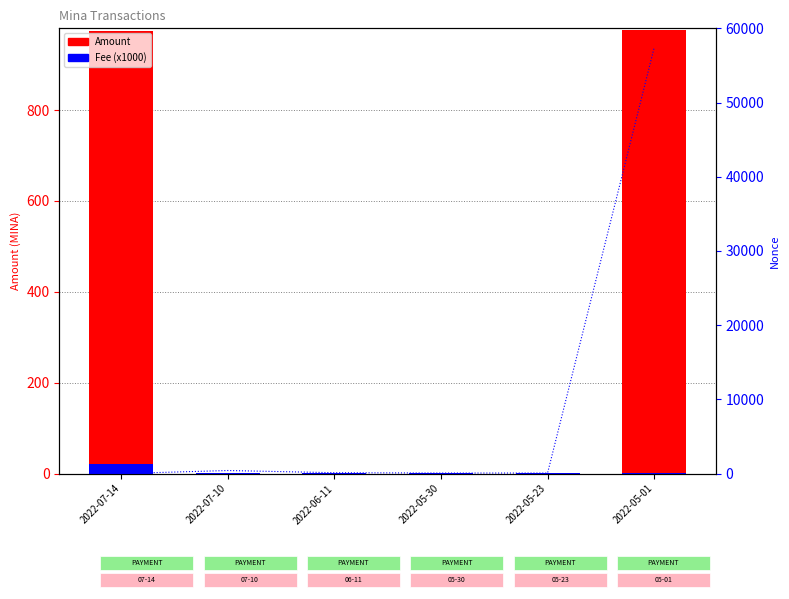

Rank the series at 2022-06-11 from lowest to highest value.

Amount, Fee (x1000), Nonce